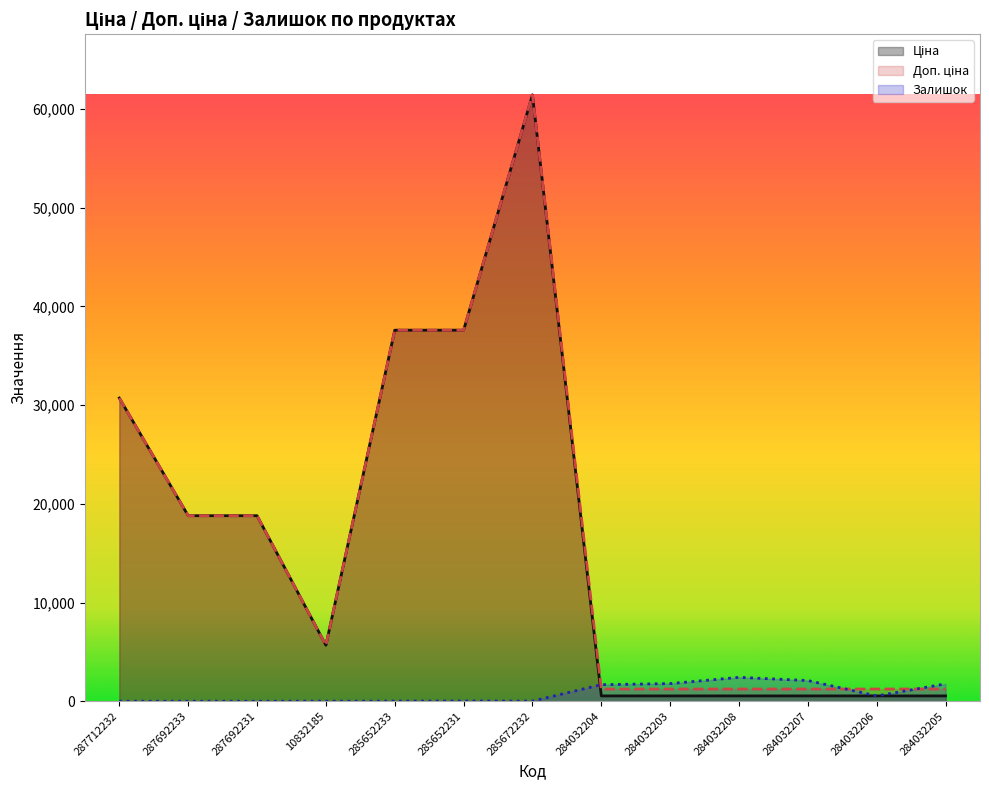

How many intersections are there between Доп. ціна and Залишок?

3